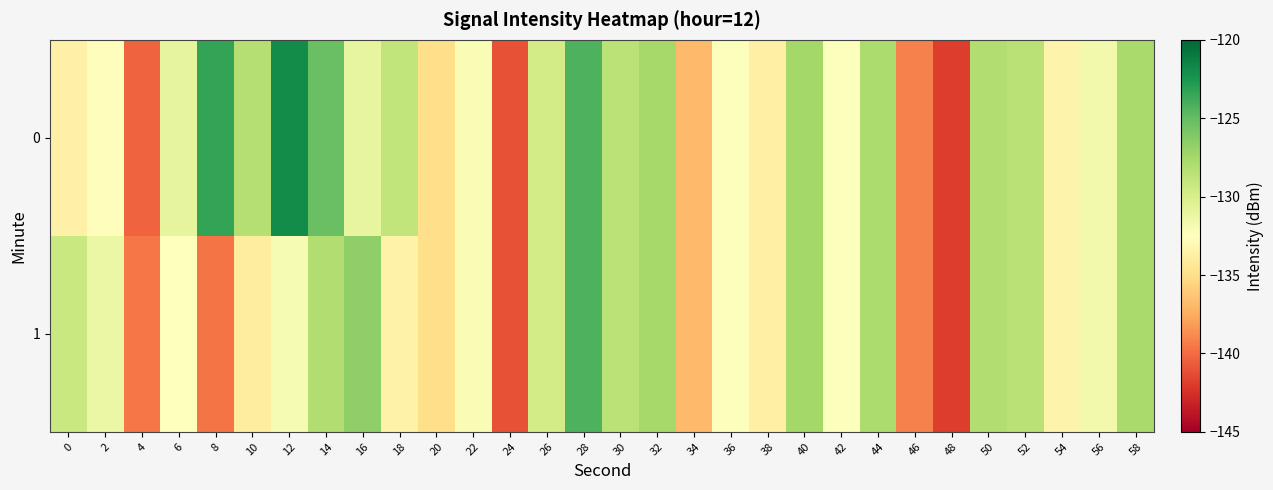

List the series in order of their peak value, highest first.

0, 1